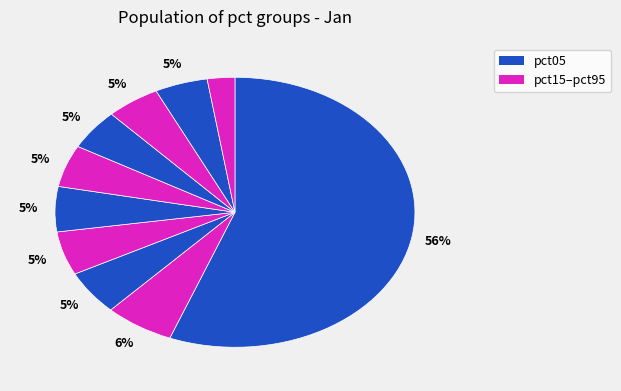

How many slices are in this pie chart?

10